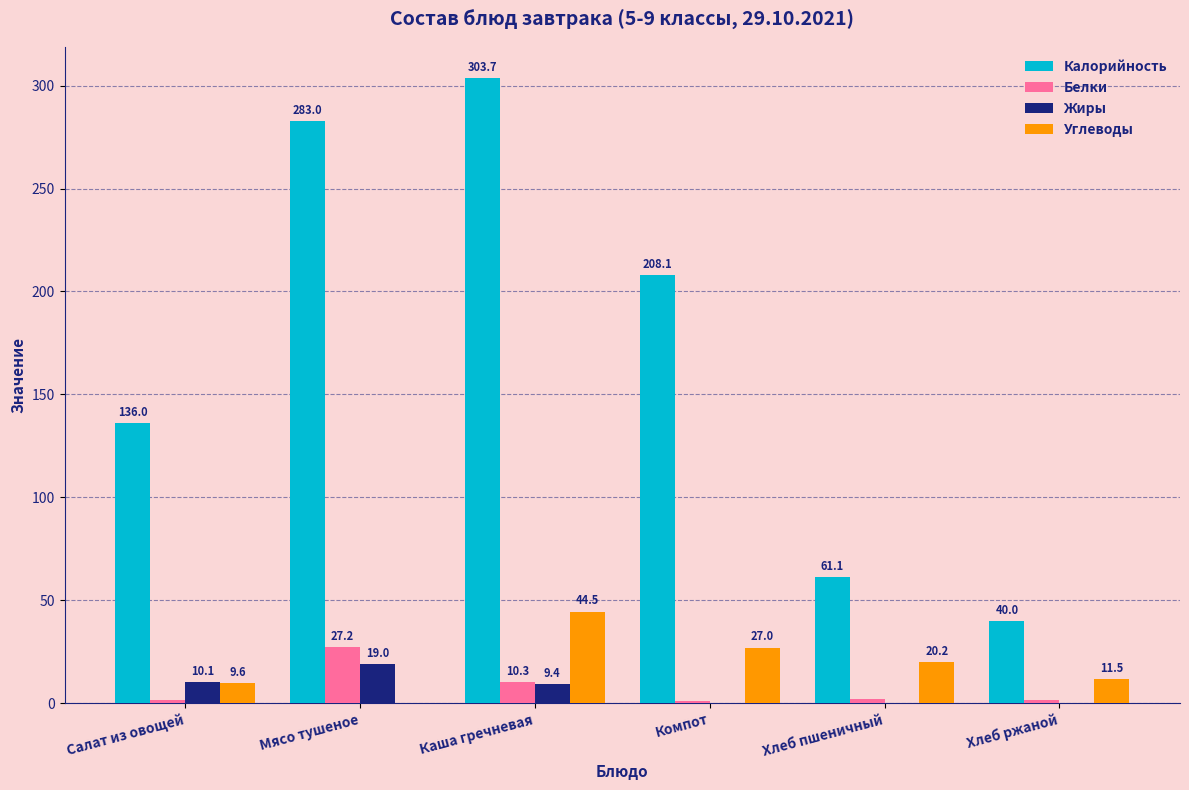

The Калорийность series shows 67.0 at Компот. True or false?

False